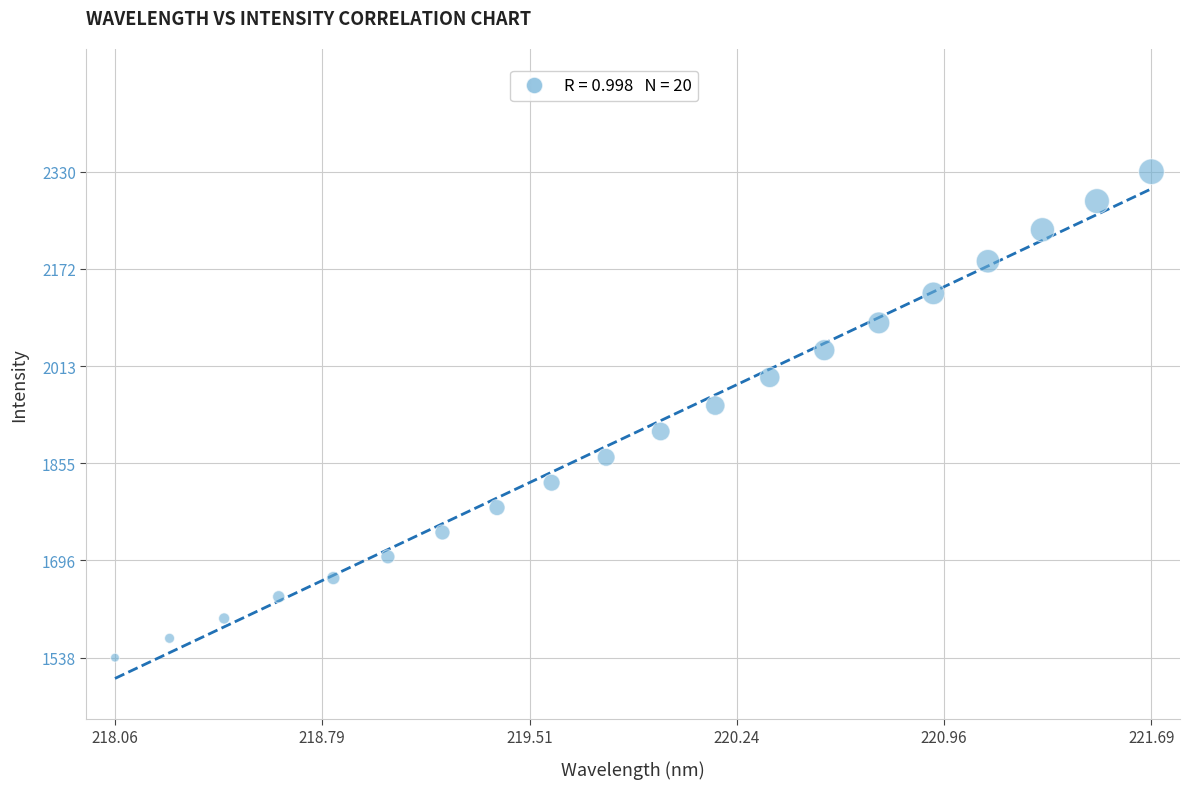

What Y value in the scatter plot is closest to 1934?

1948.9